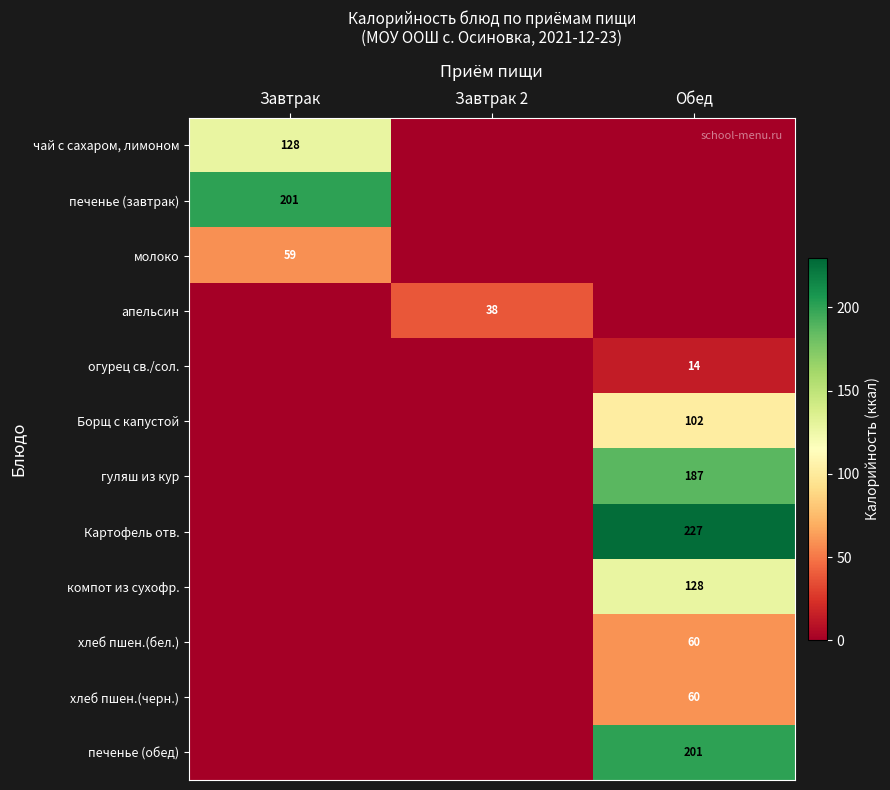

What is the greatest value displayed?

227